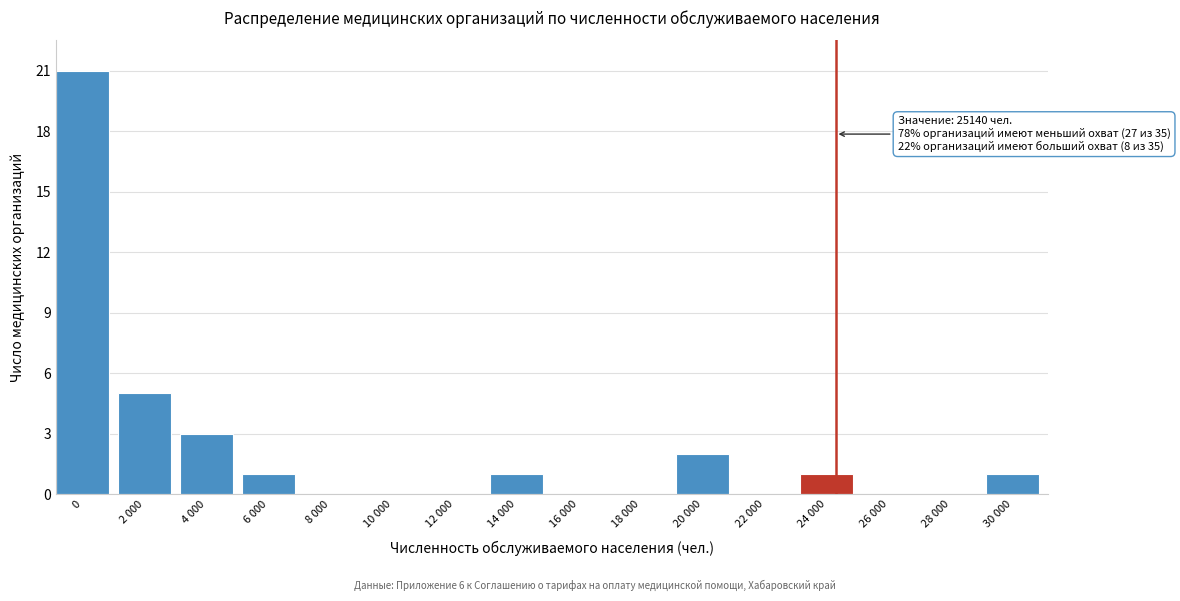

Reading left to right, extract all data points from this chart.

0=21	2 000=5	4 000=3	6 000=1	8 000=0	10 000=0	12 000=0	14 000=1	16 000=0	18 000=0	20 000=2	22 000=0	24 000=1	26 000=0	28 000=0	30 000=1